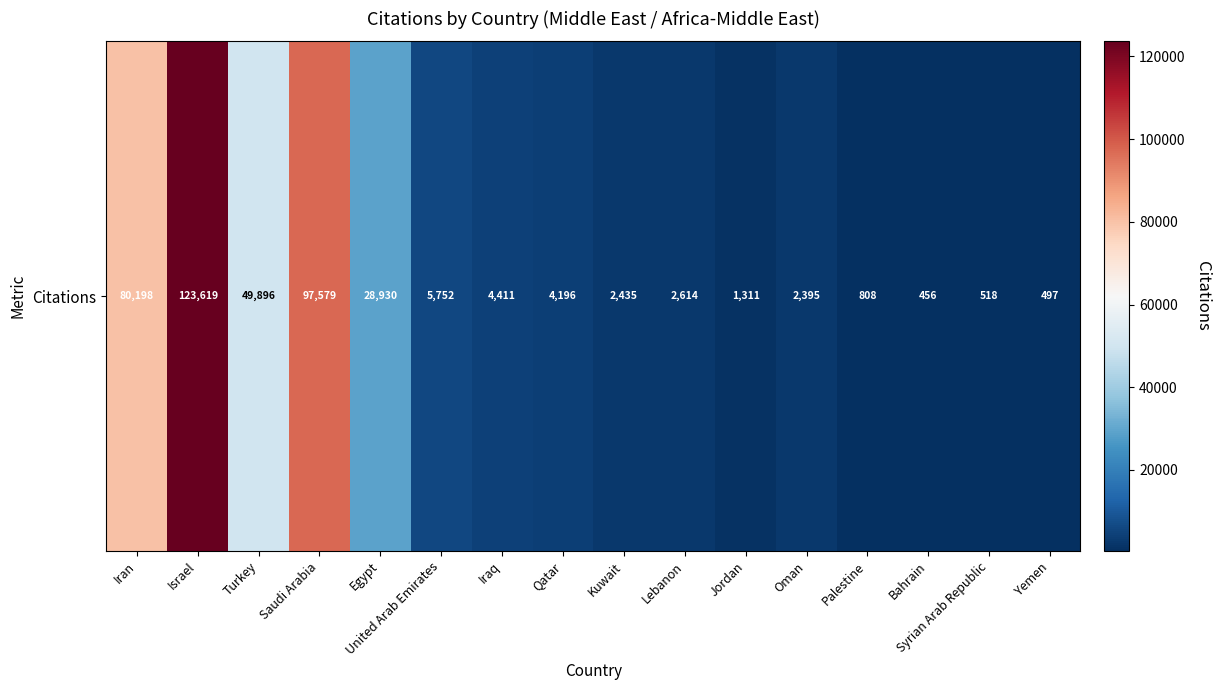

What is the change in value from Egypt to Iraq?

-24519